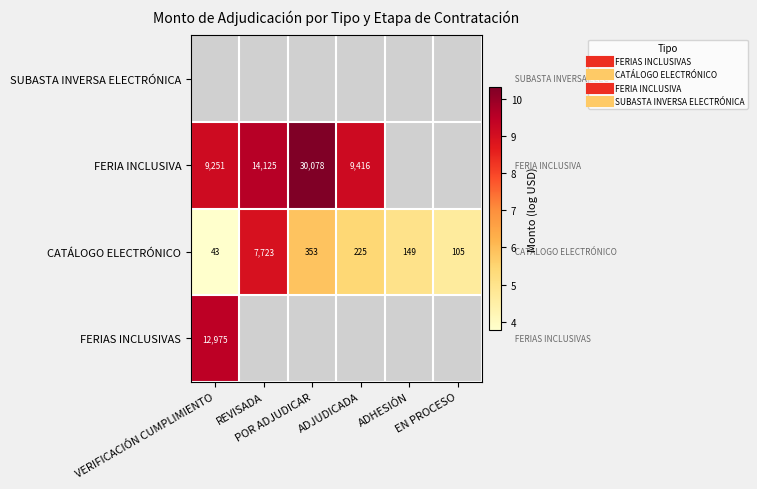

List the series in order of their peak value, lowest first.

CATÁLOGO ELECTRÓNICO, FERIAS INCLUSIVAS, FERIA INCLUSIVA, SUBASTA INVERSA ELECTRÓNICA